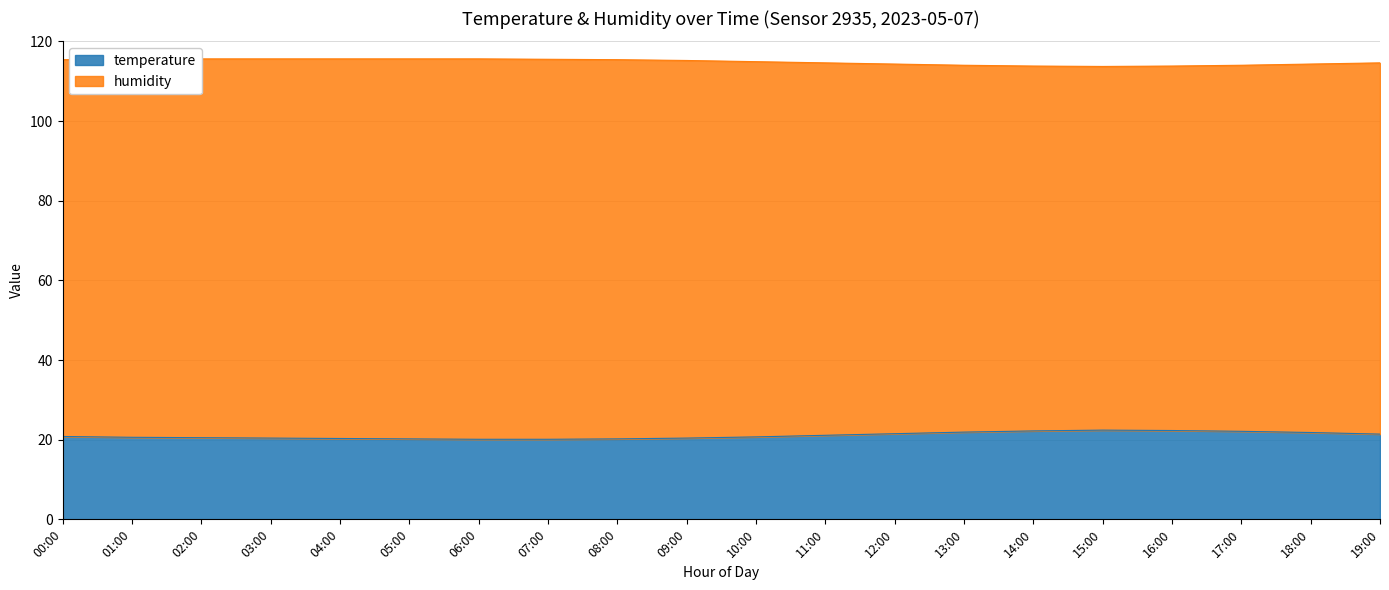

Reading left to right, what are all the values shown in this chart?

temperature: 00:00=20.8	01:00=20.6	02:00=20.5	03:00=20.4	04:00=20.3	05:00=20.2	06:00=20.1	07:00=20.1	08:00=20.2	09:00=20.4	10:00=20.7	11:00=21.1	12:00=21.5	13:00=21.9	14:00=22.2	15:00=22.4	16:00=22.3	17:00=22.1	18:00=21.8	19:00=21.4
humidity: 00:00=115.4	01:00=115.5	02:00=115.6	03:00=115.6	04:00=115.6	05:00=115.6	06:00=115.6	07:00=115.5	08:00=115.4	09:00=115.2	10:00=114.9	11:00=114.6	12:00=114.3	13:00=114.0	14:00=113.8	15:00=113.7	16:00=113.8	17:00=114.0	18:00=114.3	19:00=114.6